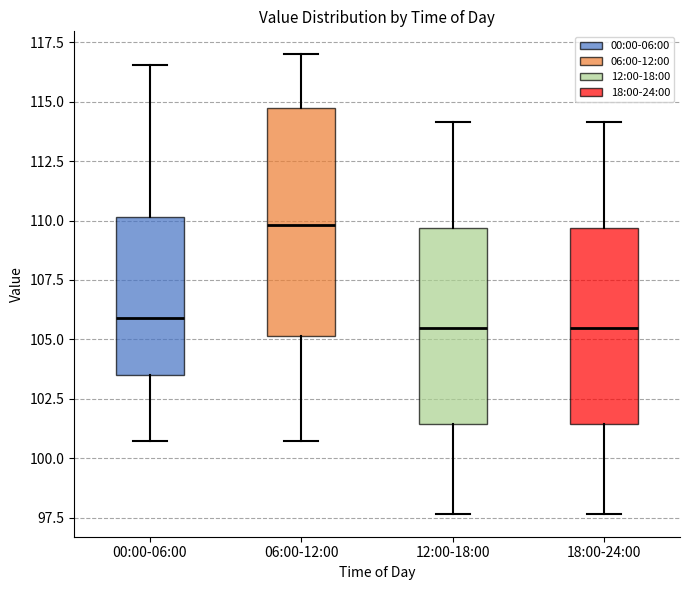

Reading left to right, transcribe this box plot: for each box, give where its median line is, the range the box spans, and where its two whiskers end, as read against the y-axis. The values are not printed on the chart, so give them approximately, as read against the axis.

00:00-06:00: median 106.0, box 103.5 to 110.0, whiskers 100.5 to 116.5
06:00-12:00: median 110.0, box 105.0 to 115.0, whiskers 100.5 to 117.0
12:00-18:00: median 105.5, box 101.5 to 109.5, whiskers 97.5 to 114.0
18:00-24:00: median 105.5, box 101.5 to 109.5, whiskers 97.5 to 114.0